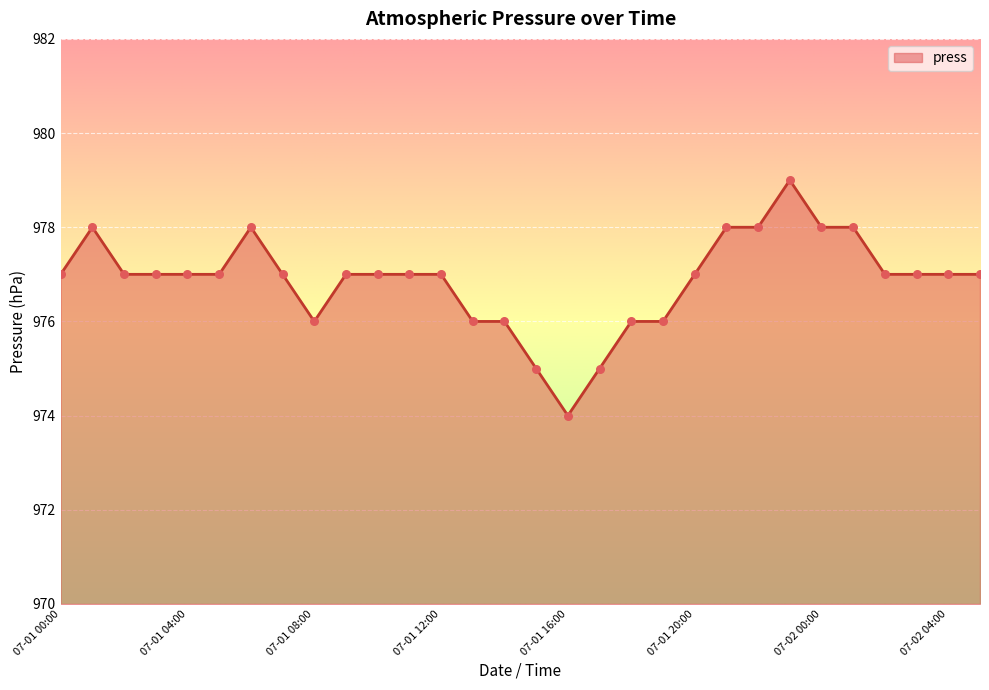

What is the greatest value displayed?

979